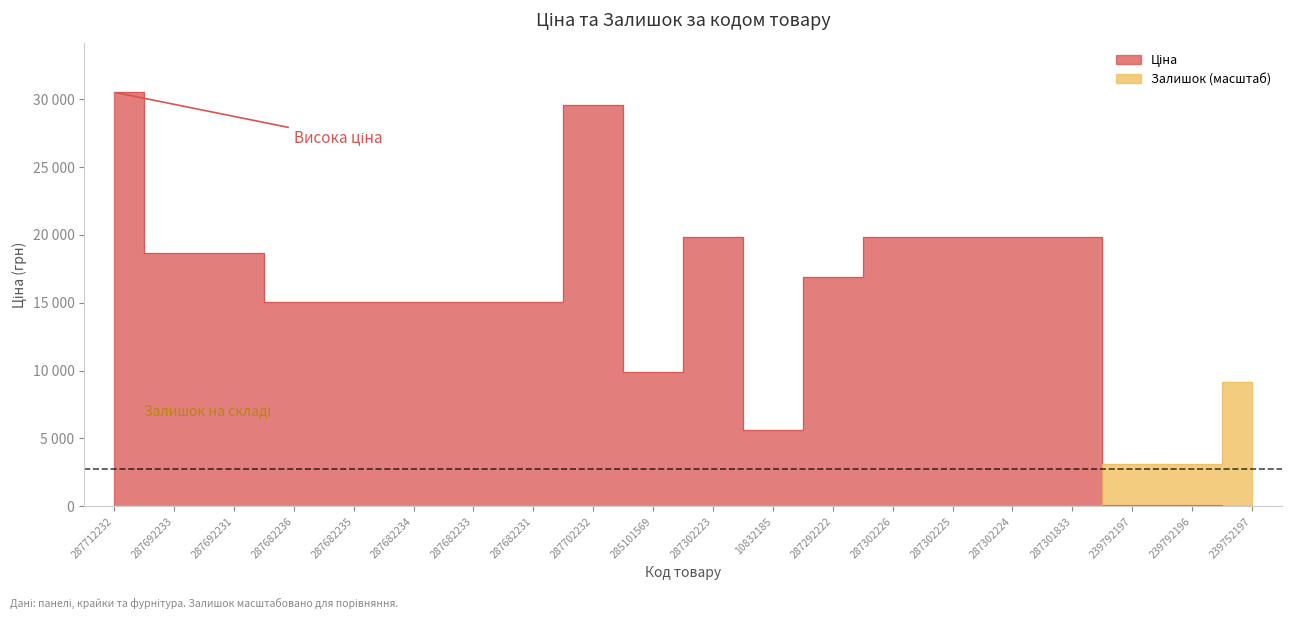

What are all the series names shown in the legend?

Ціна, Залишок